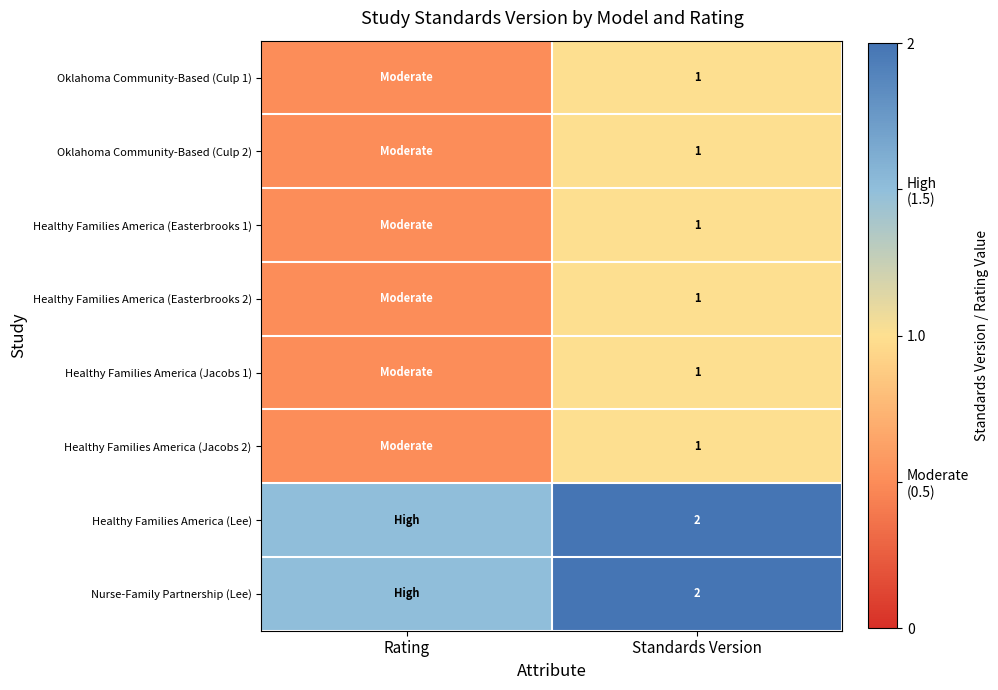

Is the value of Nurse-Family Partnership (Lee) at Standards Version greater than the value of Healthy Families America (Easterbrooks 1) at Standards Version?

Yes